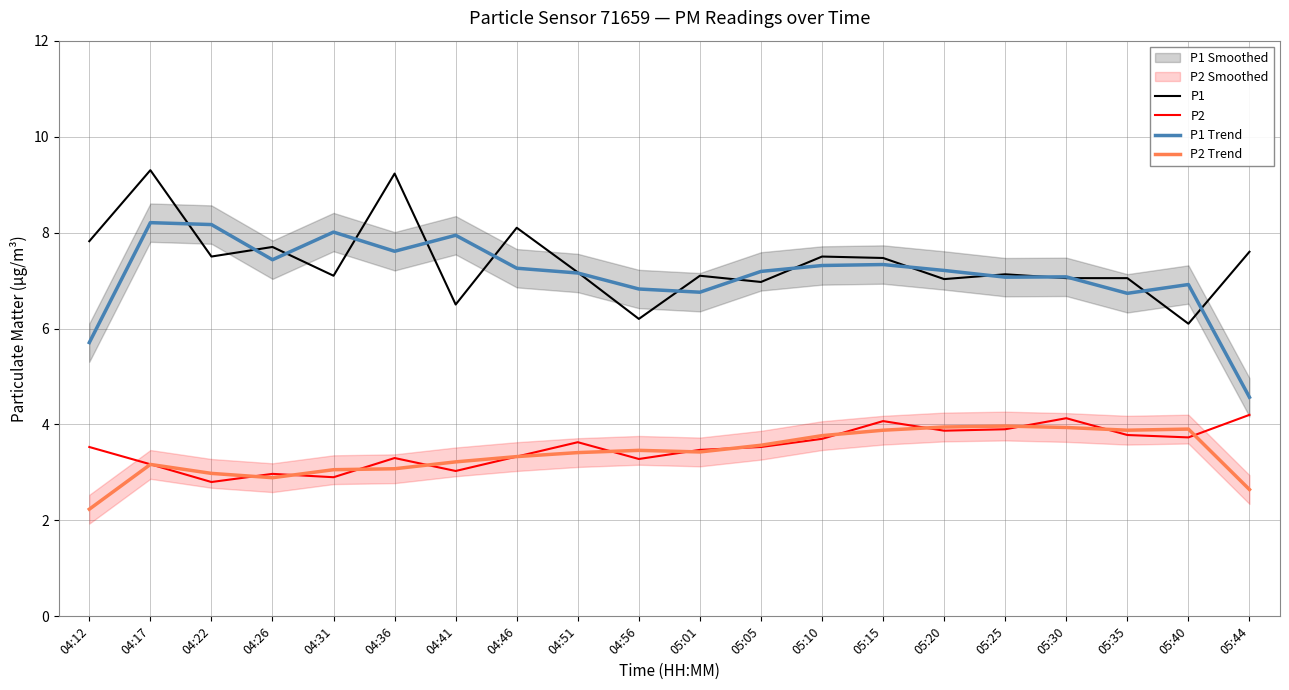

How many lines are shown in the chart?

4